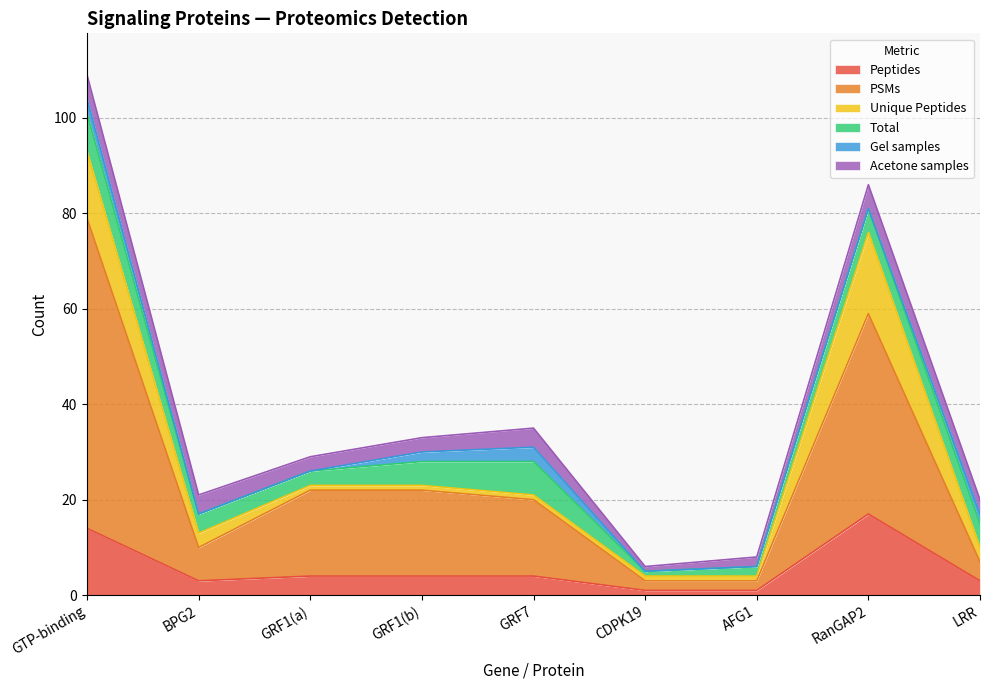

Where is Gel samples nearest to the value 1?

BPG2